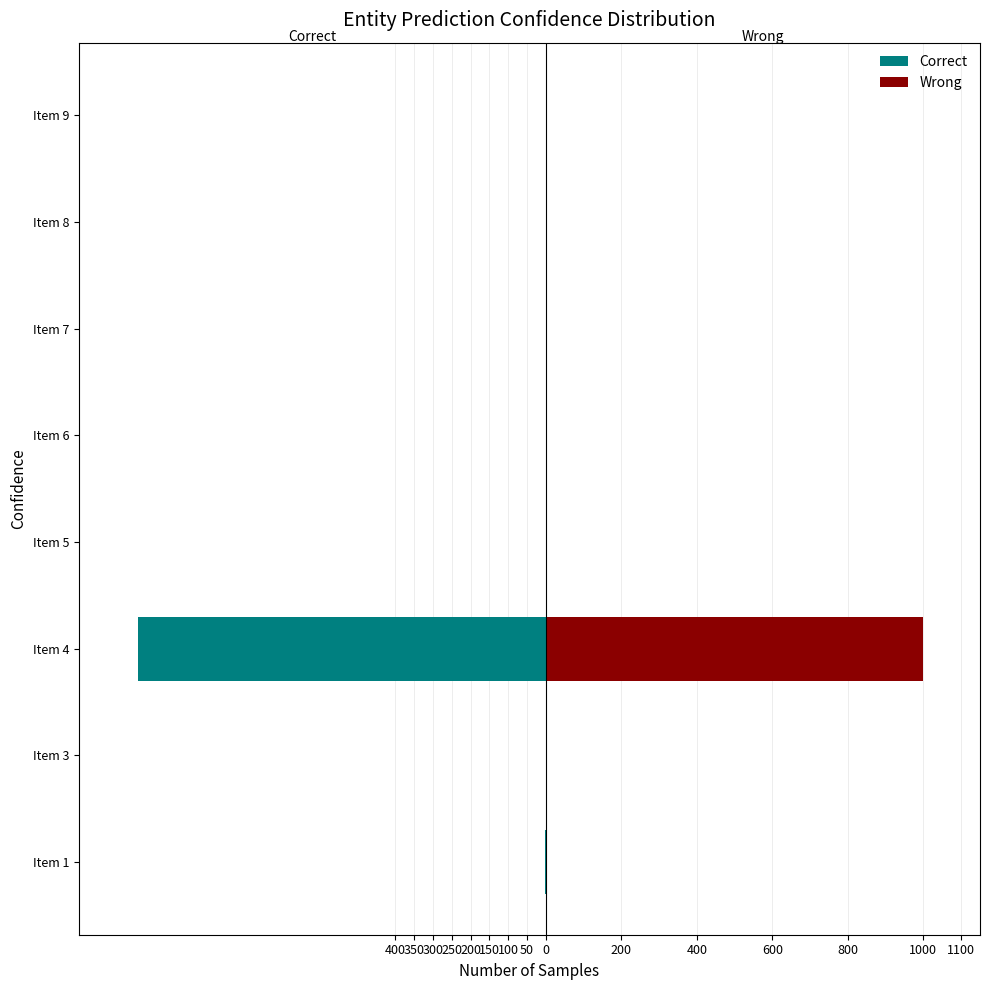

Rank the series by their average value, from lowest to highest.

Correct, Wrong